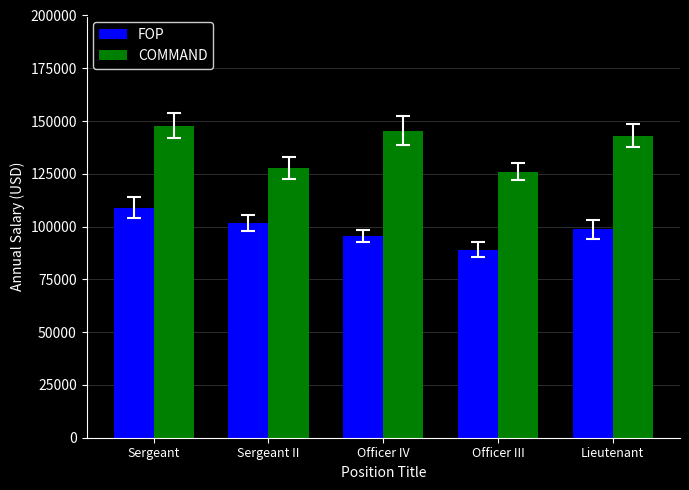

What is the sum of the FOP values at Sergeant and Officer IV?

204441.1